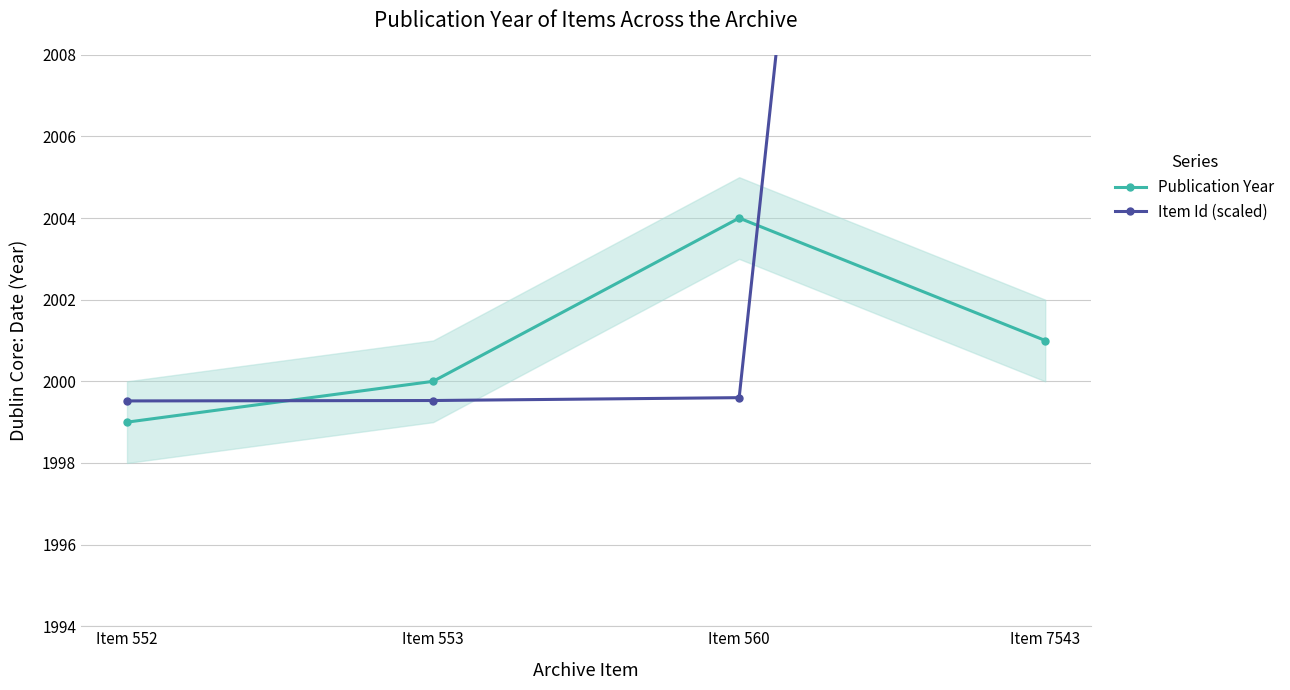

Rank the series by their maximum value, from lowest to highest.

Publication Year, Item Id (scaled)